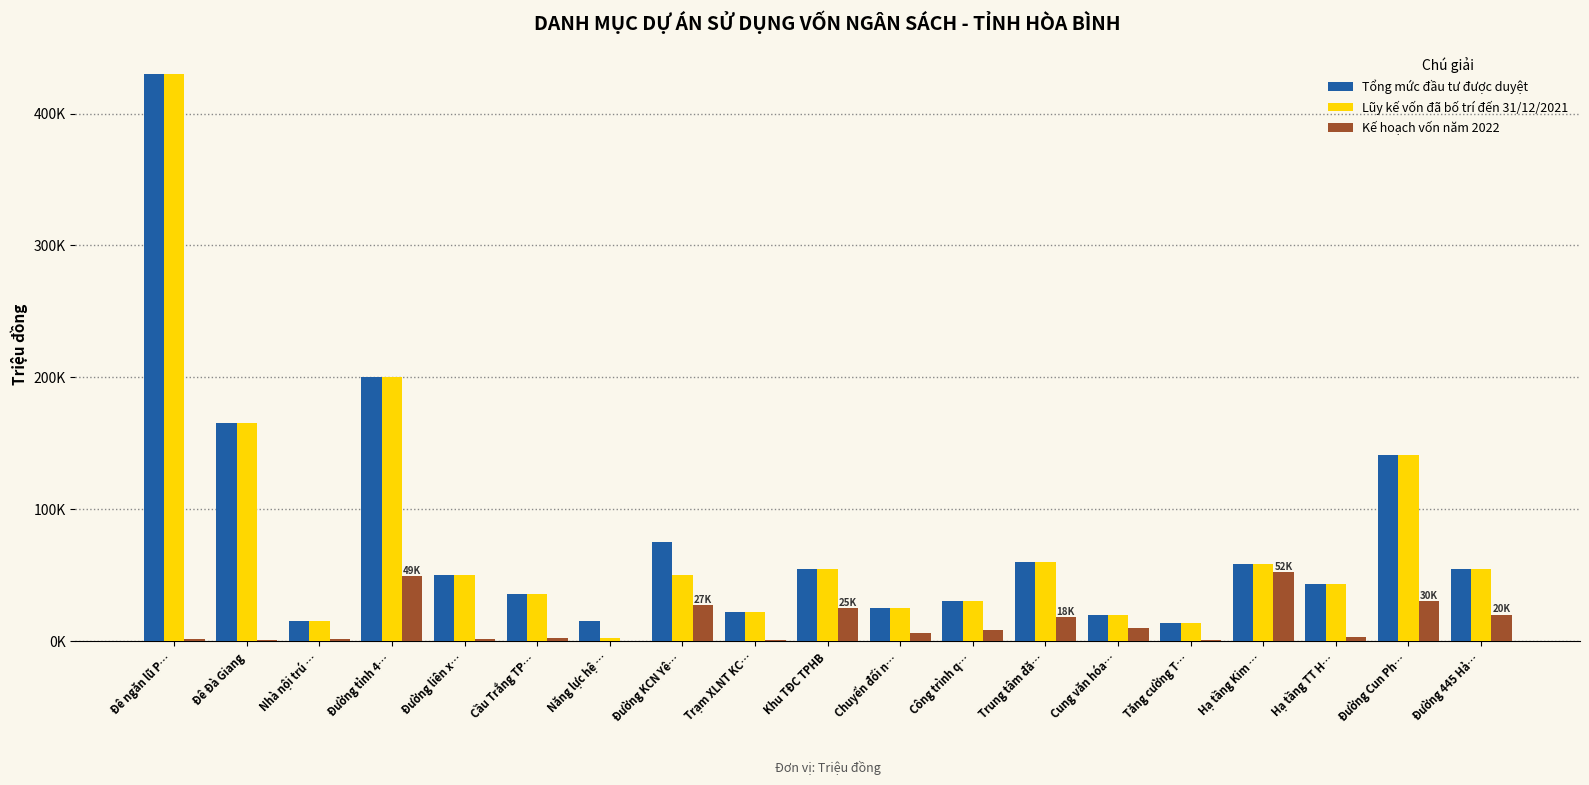

The Kế hoạch vốn năm 2022 series shows 1587 at Trạm XLNT KC…. True or false?

False